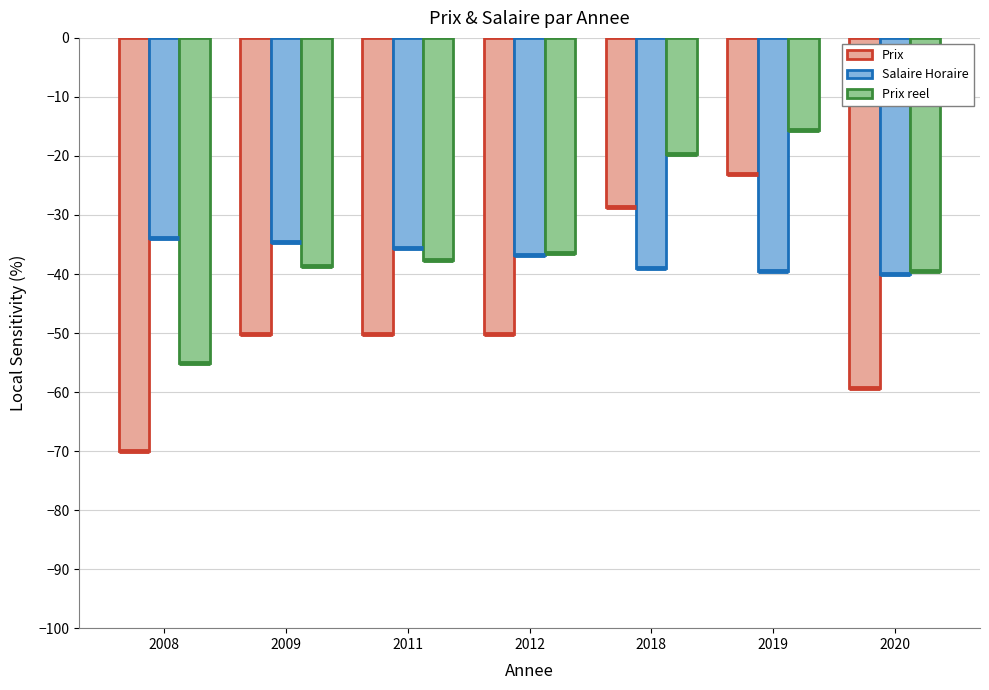

The value of Salaire Horaire at 2008 is -44.8. True or false?

False